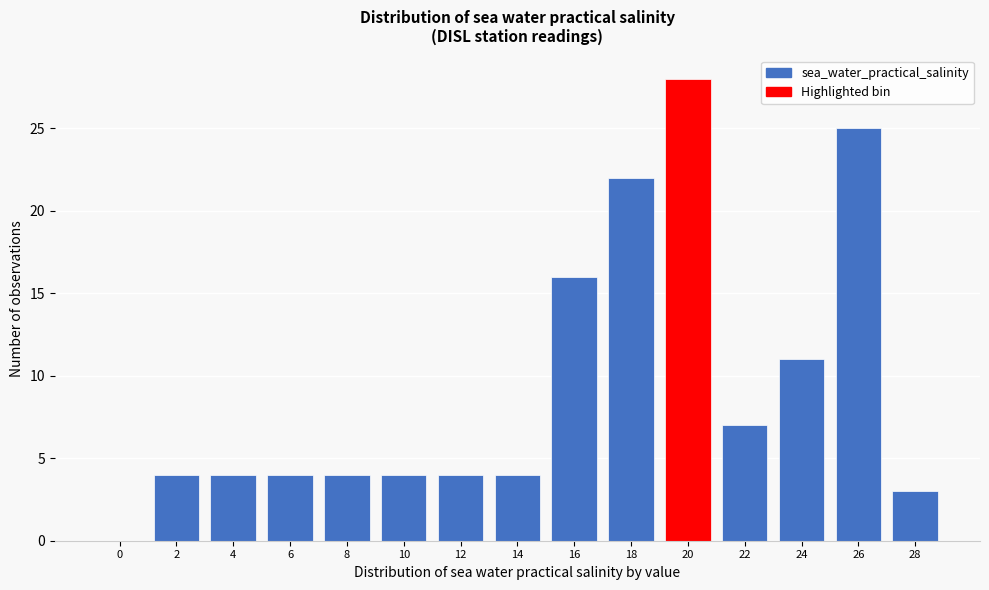

Reading left to right, what are all the values shown in this chart?

0=0	2=4	4=4	6=4	8=4	10=4	12=4	14=4	16=16	18=22	20=28	22=7	24=11	26=25	28=3